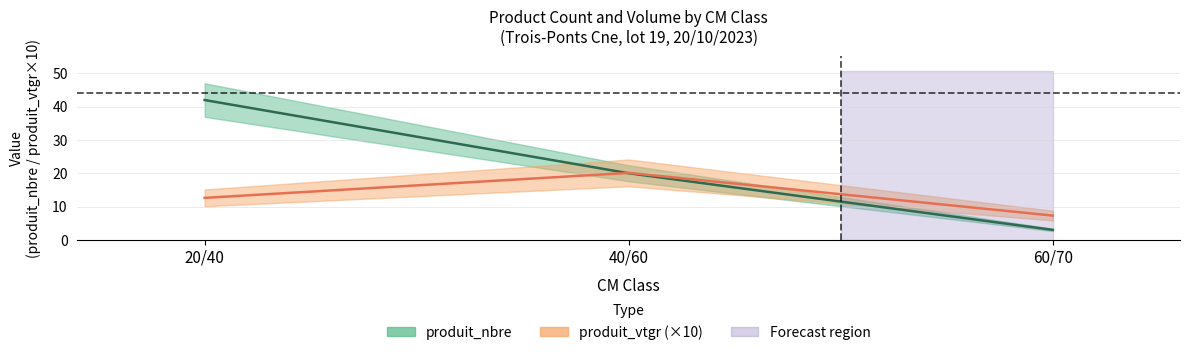

Rank the categories by produit_vtgr value from lowest to highest.

60/70, 20/40, 40/60